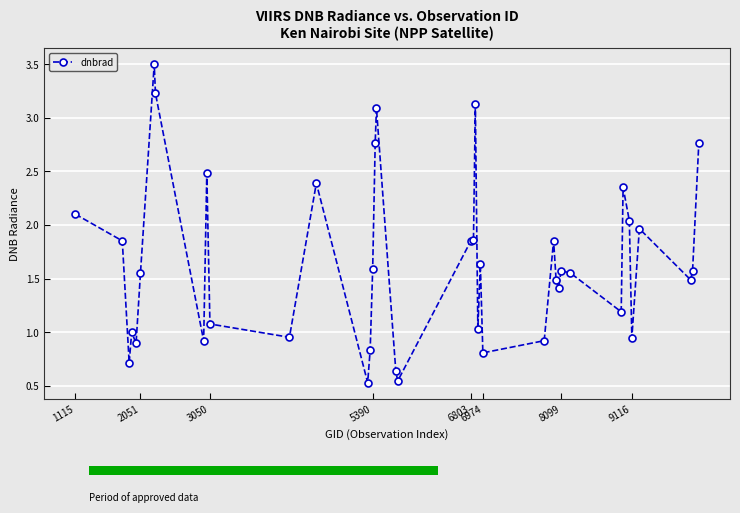

What is the average value?

1.7